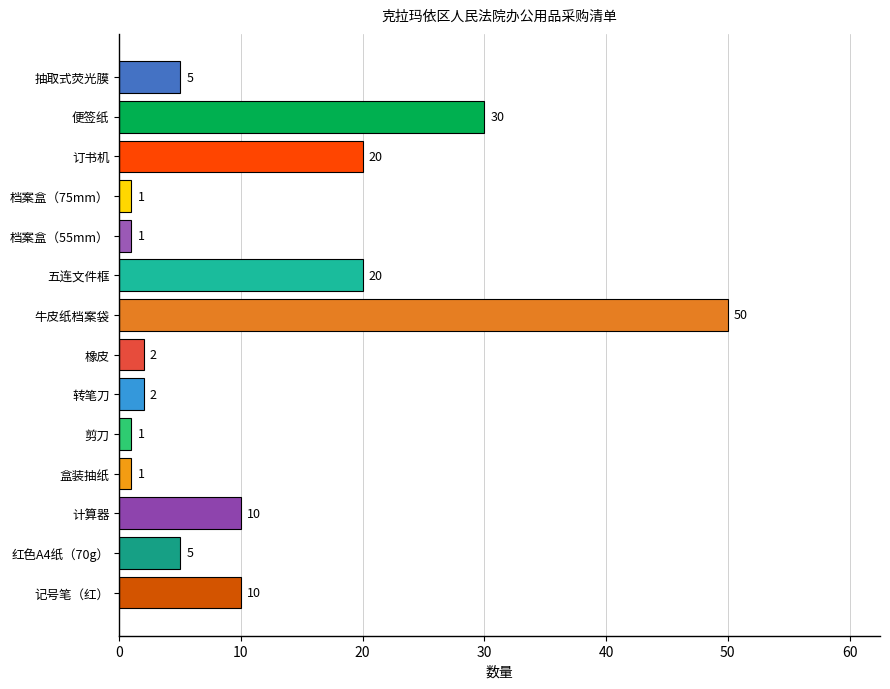

What is the sum of all values?

158